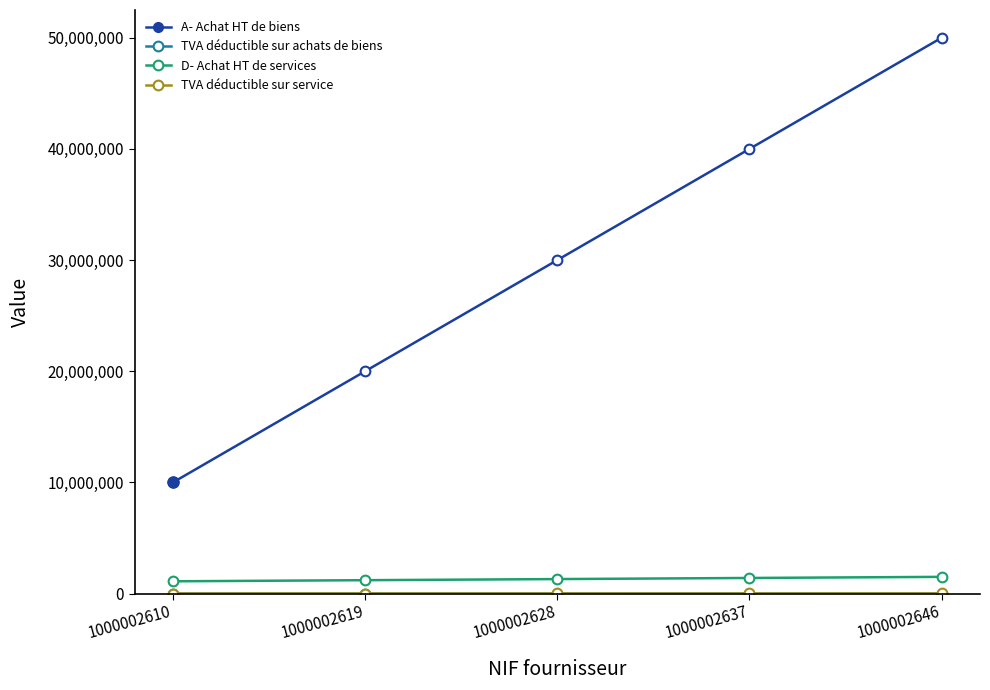

The D- Achat HT de services series shows 1100000 at 1000002610. True or false?

True